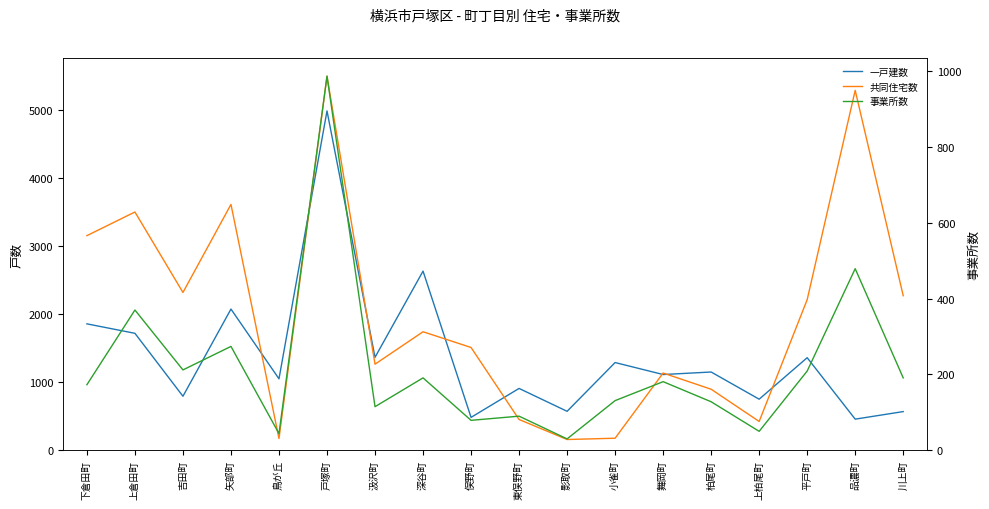

At which label is 共同住宅数 closest to 2825?

下倉田町